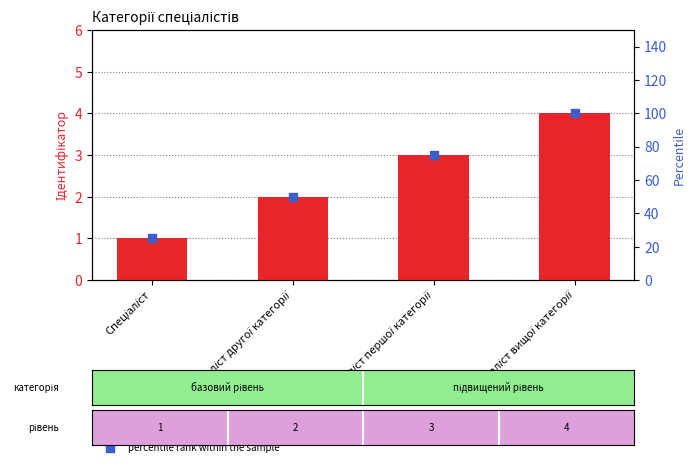

What are all the series names shown in the legend?

Ідентифікатор, percentile rank within the sample